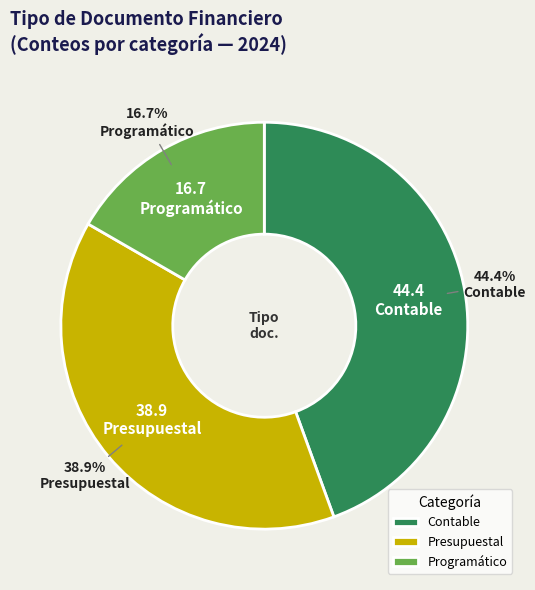

Which has a higher value, Contable or Programático?

Contable